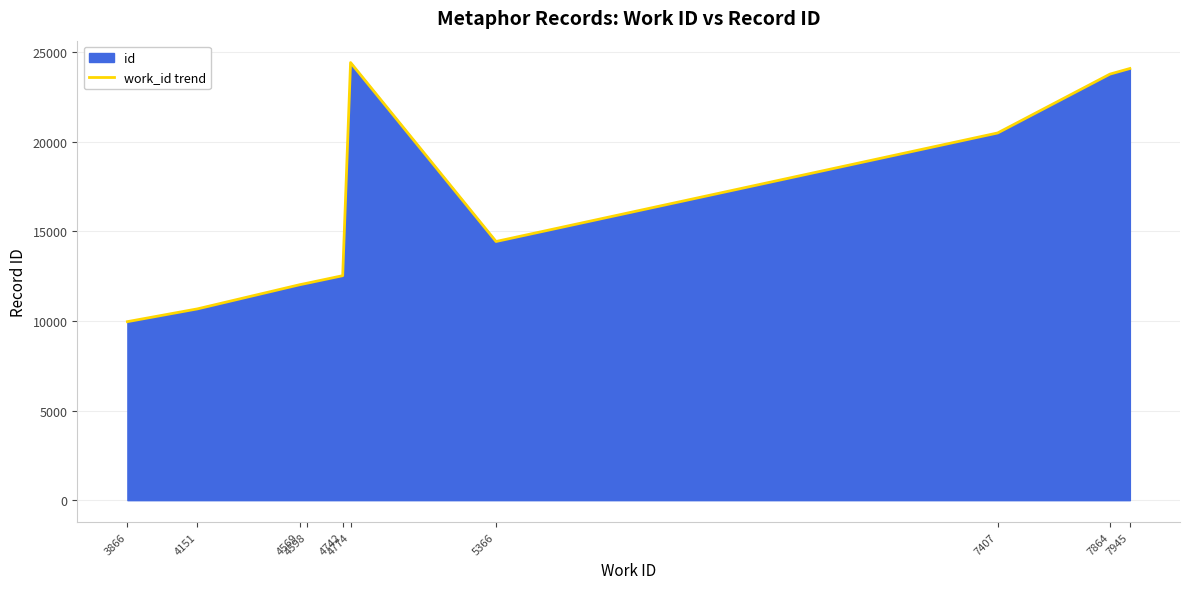

Does the chart have visible grid lines?

Yes